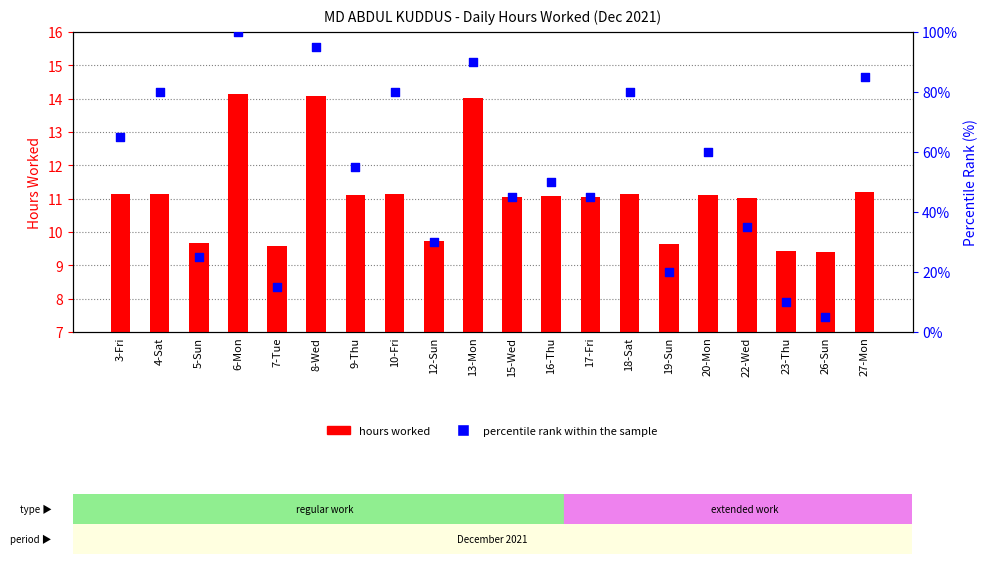

What is the total value across all series at 17-Fri?

56.1